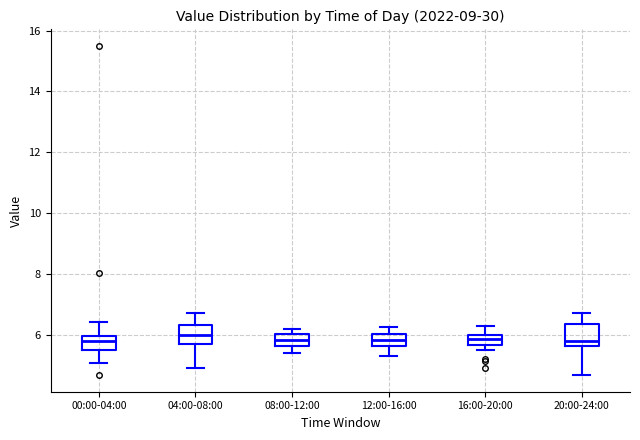

Where is the upper edge of the box for 16:00-20:00 on the y-axis? The values are not printed on the chart, so give them approximately, as read against the axis.

6.0